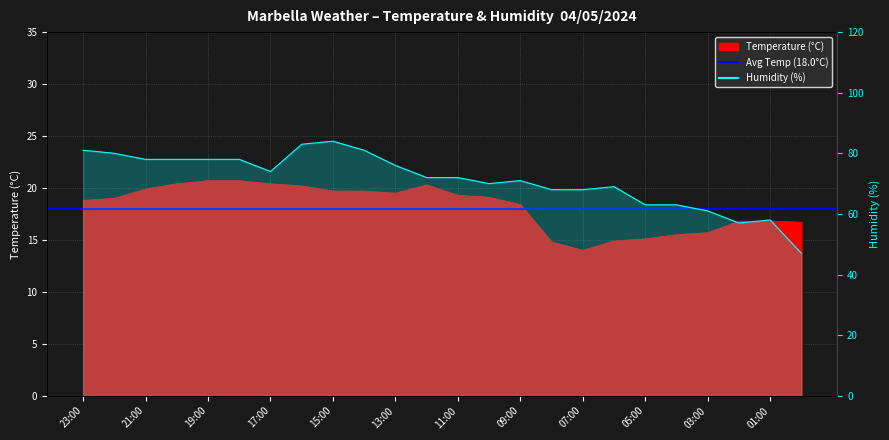

True or false: Humidity (%) and Temperature (°C) cross at least once.

False